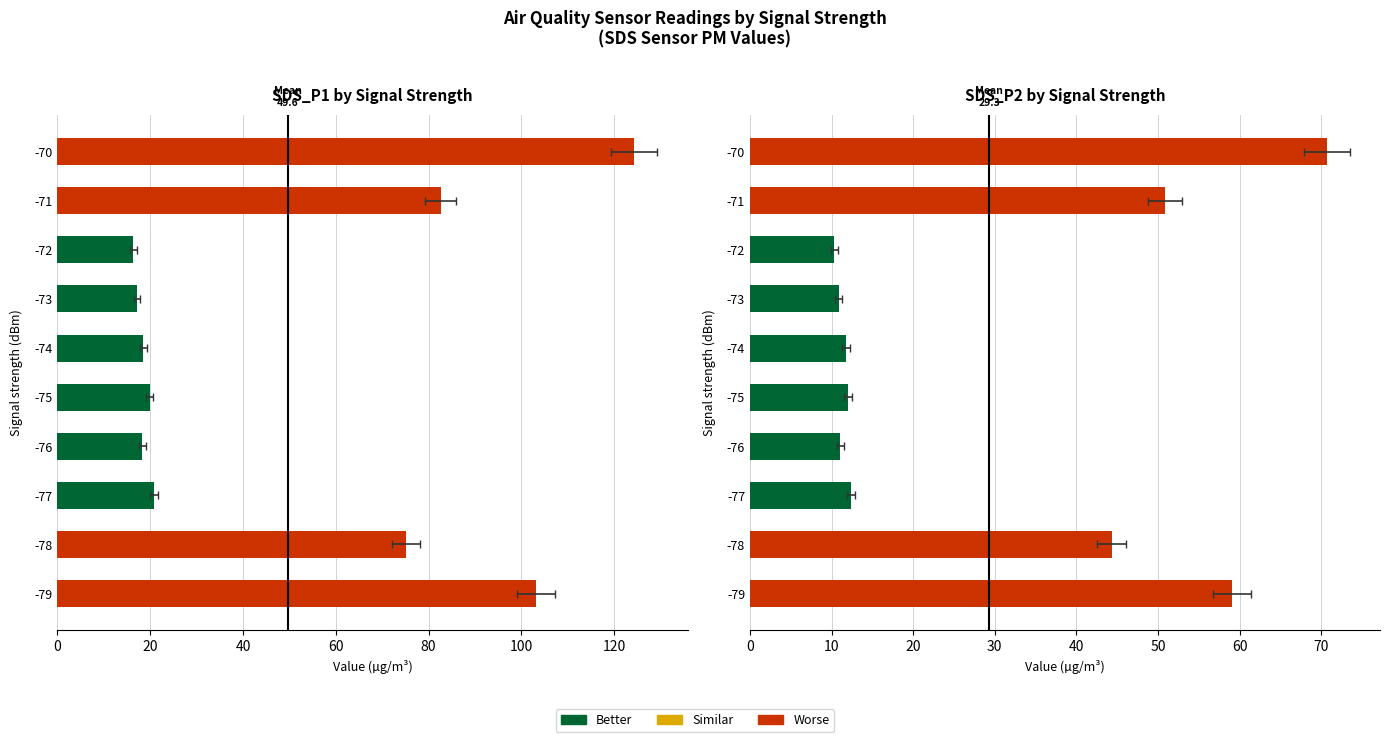

What is the value of the SDS_P2 bar at the 6th from the left?

11.7